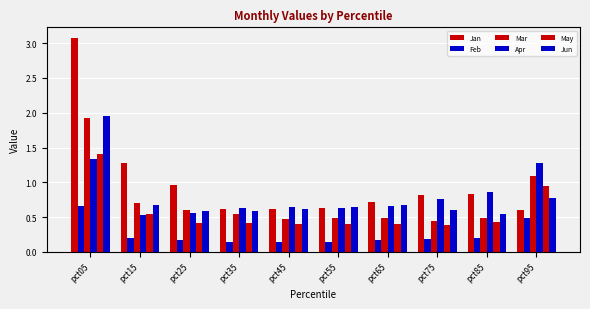

What is the difference between the highest and lowest values at pct15?

1.1